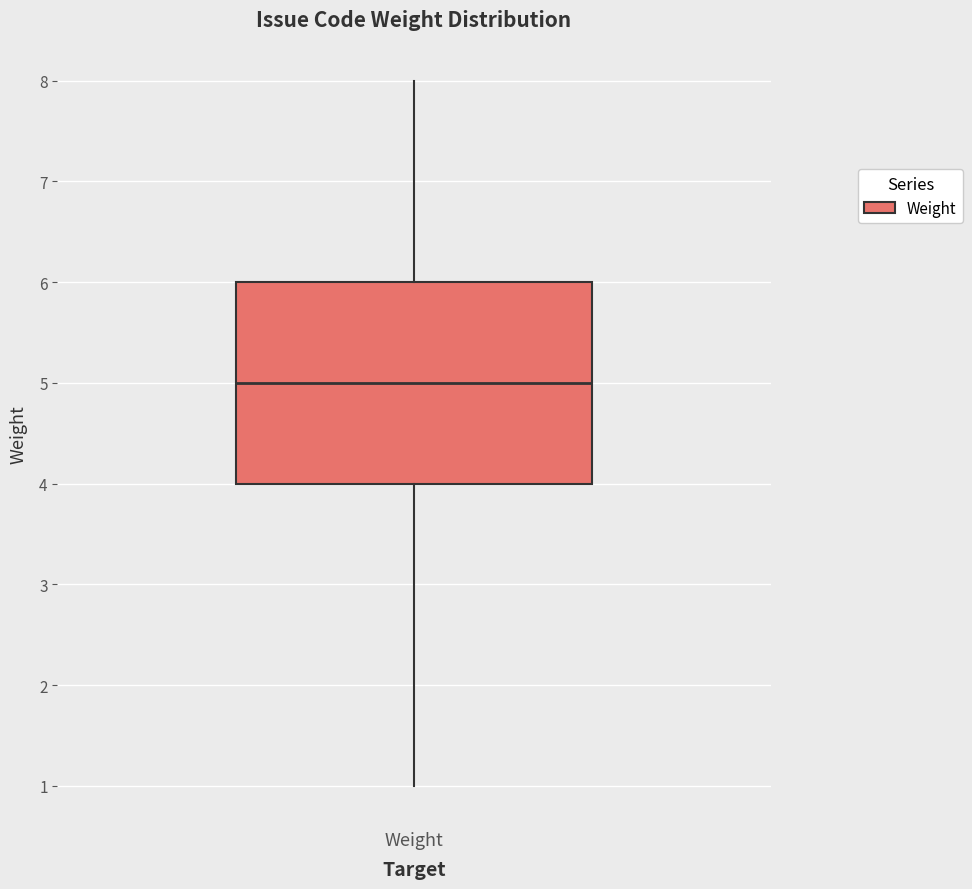

Where is the lower edge of the box for Weight on the y-axis? The values are not printed on the chart, so give them approximately, as read against the axis.

4